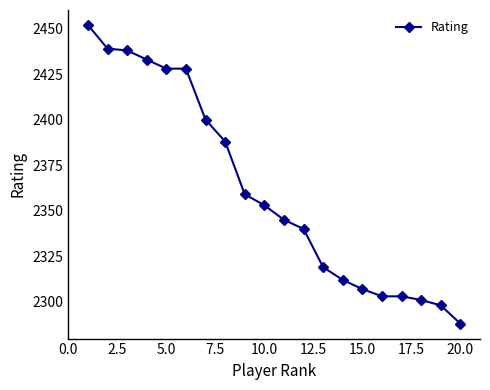

What is the difference between the second highest and second lowest values?

141